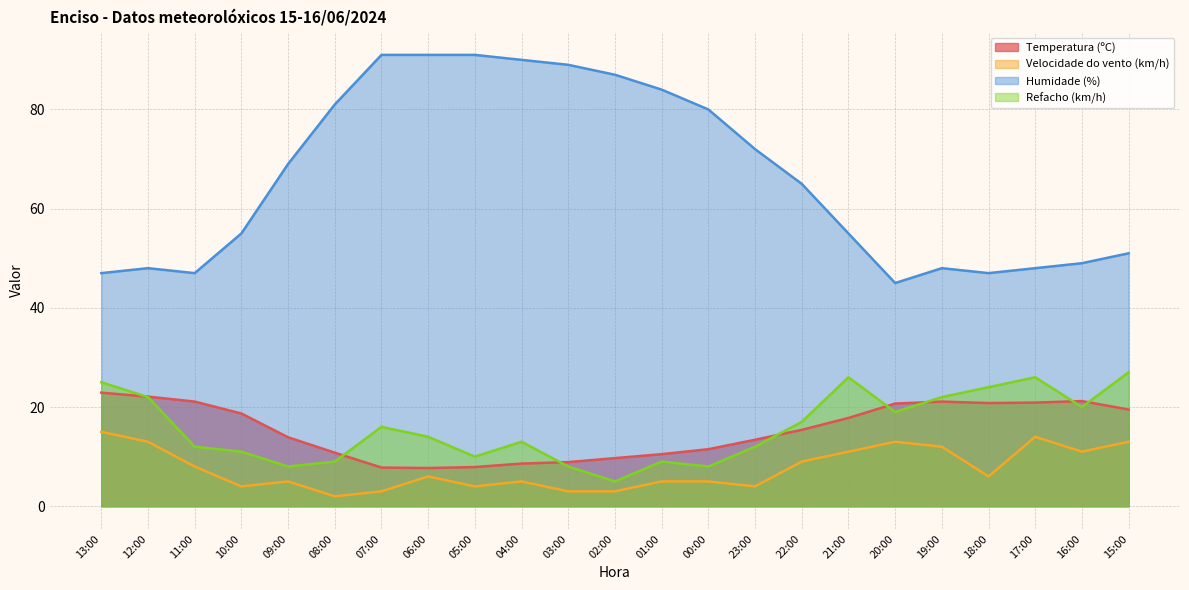

What is the label of the 14th point from the left?

00:00